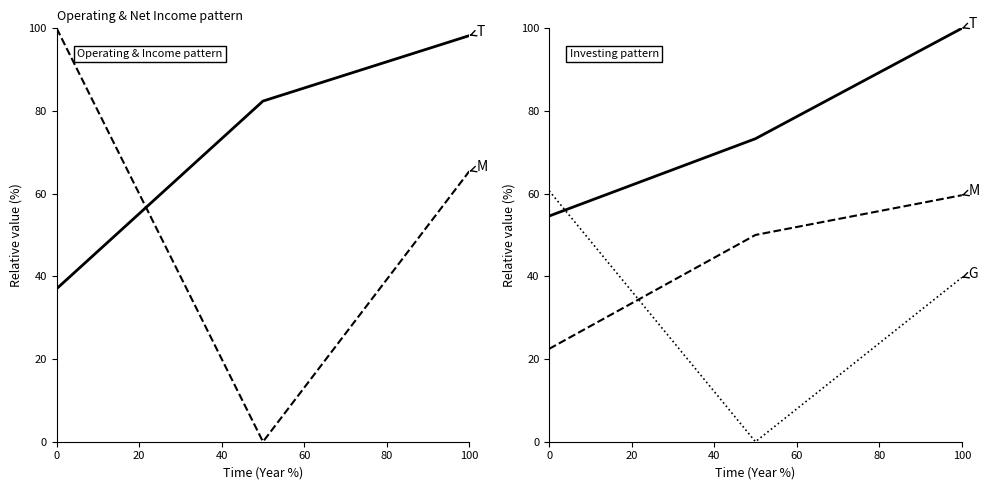

Which series has the largest total across all categories?

T